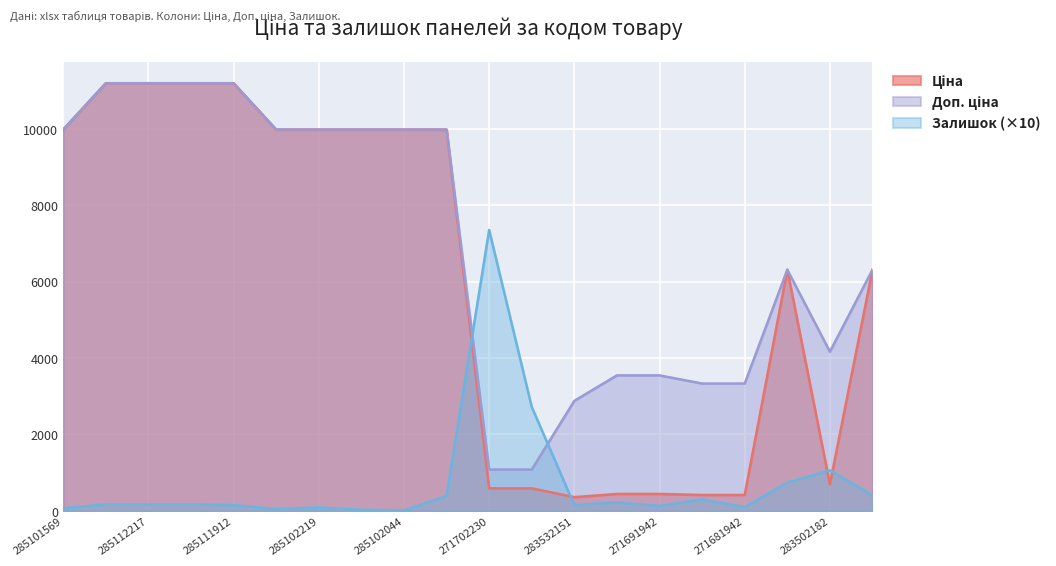

Is it true that Ціна equals 4582.4 at 285112220?

False